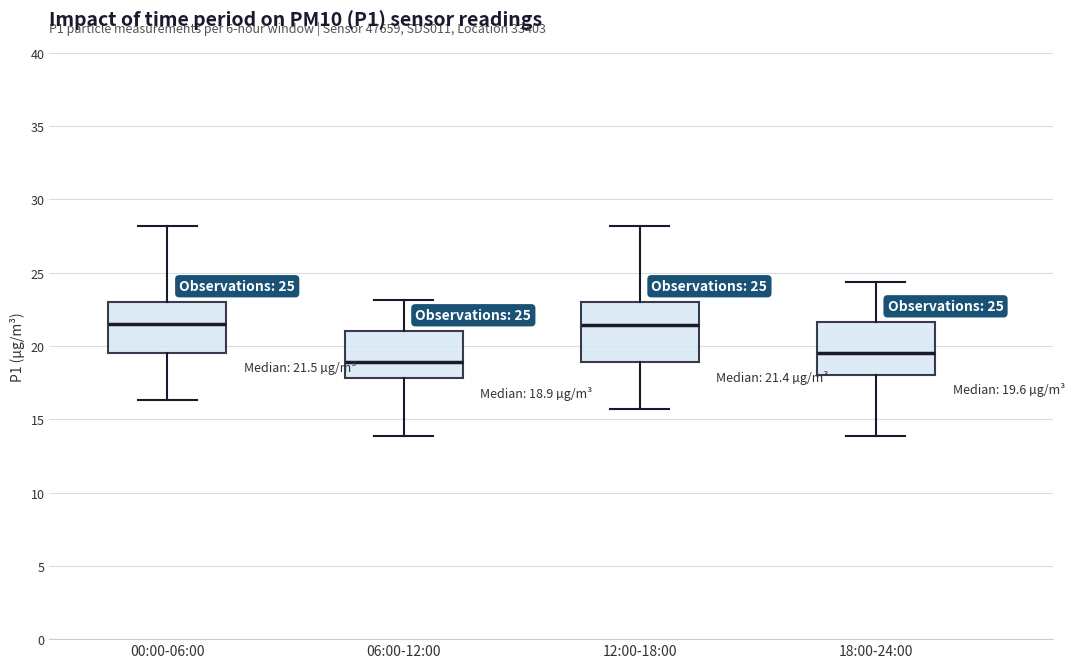

Comparing the boxes themselves (not the whiskers), which one is the tallest?

12:00-18:00